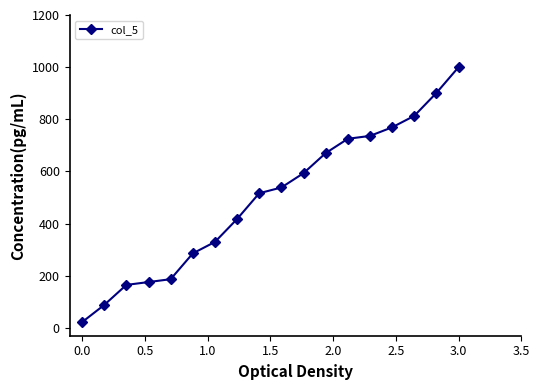

Reading left to right, transcribe all the data shown in this chart.

22.0	87.9	164.8	175.8	186.8	285.7	329.7	417.6	516.5	538.5	593.4	670.3	725.3	736.3	769.2	813.2	901.1	1000.0